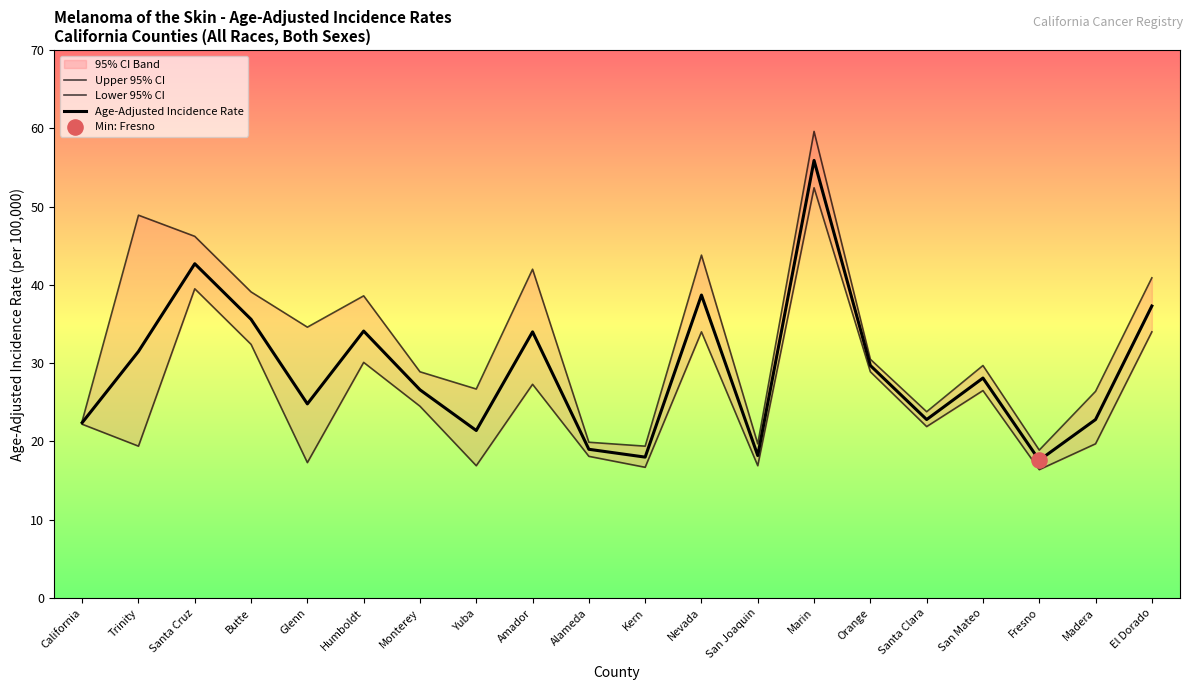

What are all the series names shown in the legend?

Upper 95% CI, Lower 95% CI, Age-Adjusted Incidence Rate